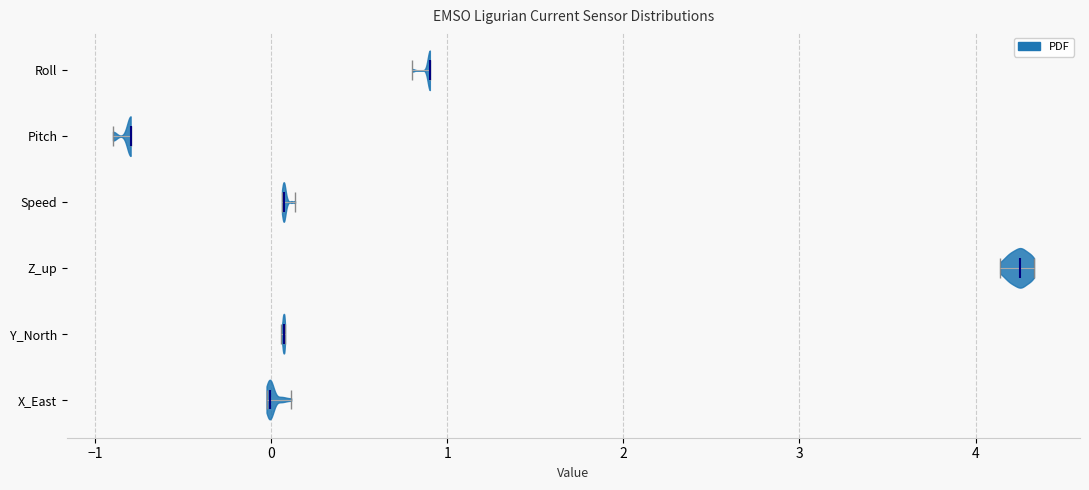

What is the lowest point the violin for Z_up reaches on the x-axis? The values are not printed on the chart, so give them approximately, as read against the axis.

4.1